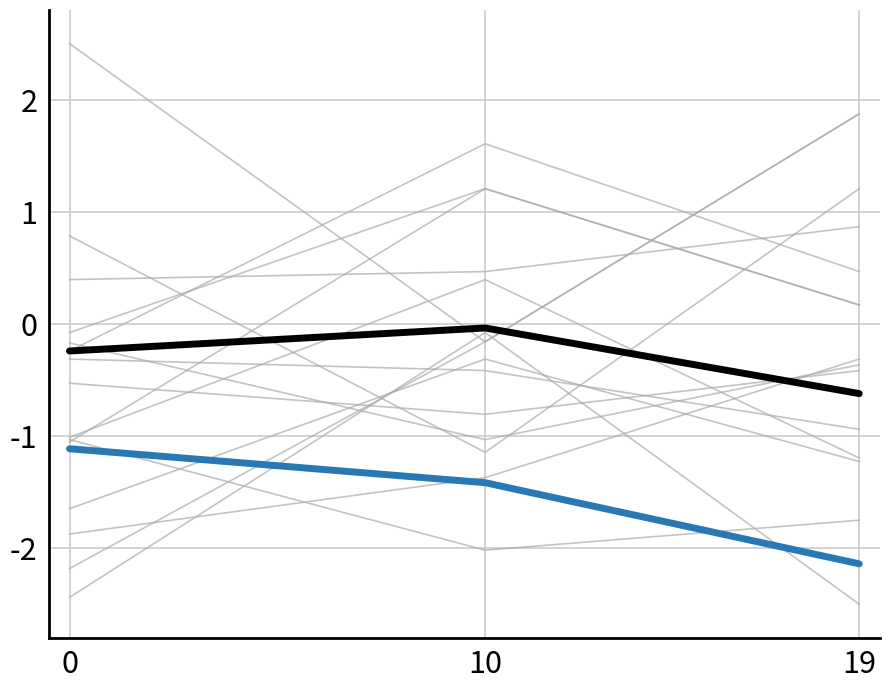

What is the difference between the maximum and minimum values in the g0 series?

2.3